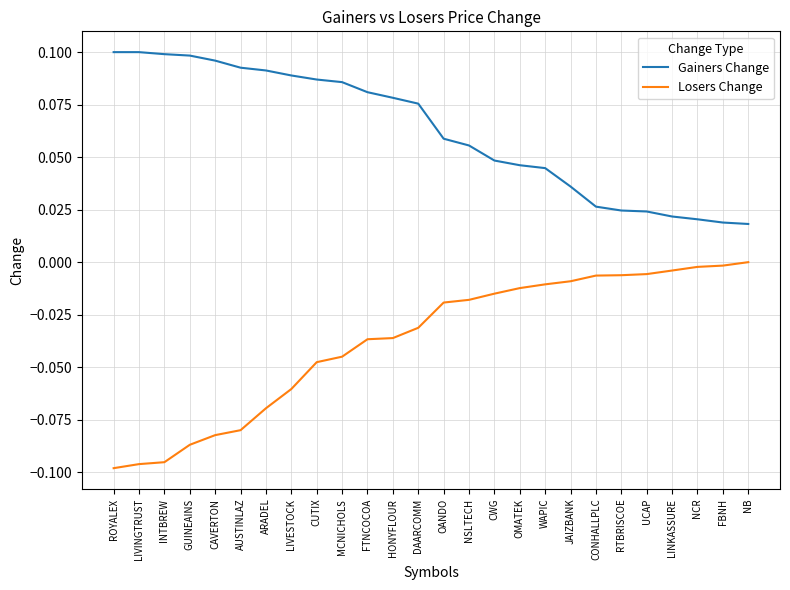

True or false: Gainers Change has a value of 0.1 at LIVESTOCK.

True